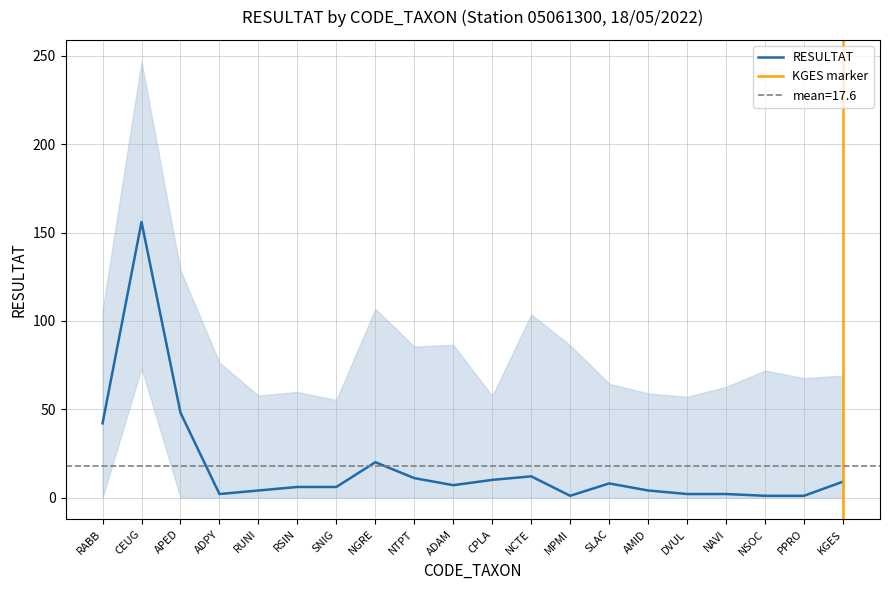

How many points are higher than both their immediate neighbors (excluding endpoints)?

4